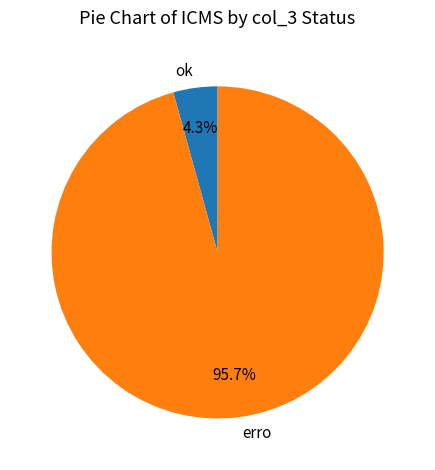

To the nearest percent, what portion does erro represent?

96%